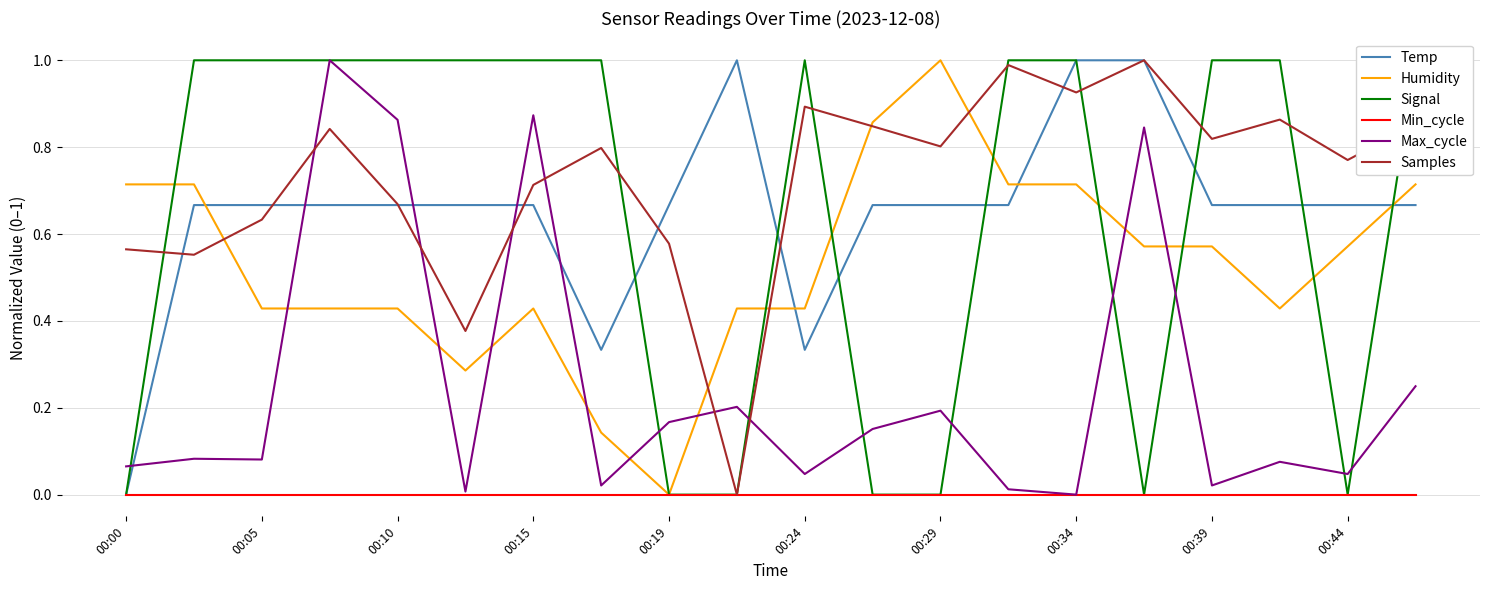

How many intersections are there between Max_cycle and Temp?

5